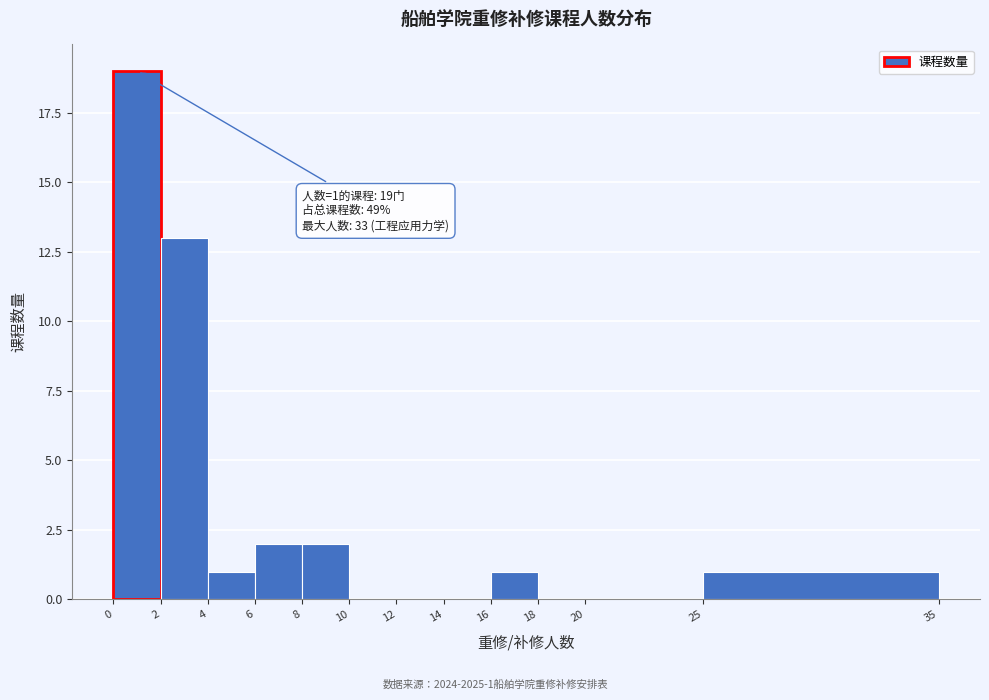

Over which range of the x-axis is the bar tallest?

0 to 2